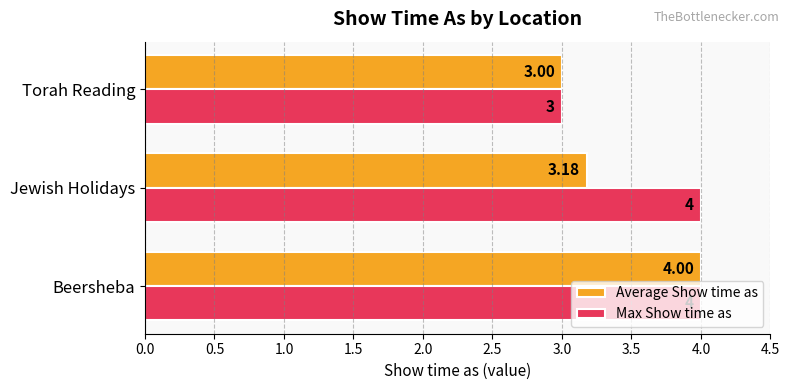

What is the difference between the maximum and minimum values in the Average Show time as series?

1.0